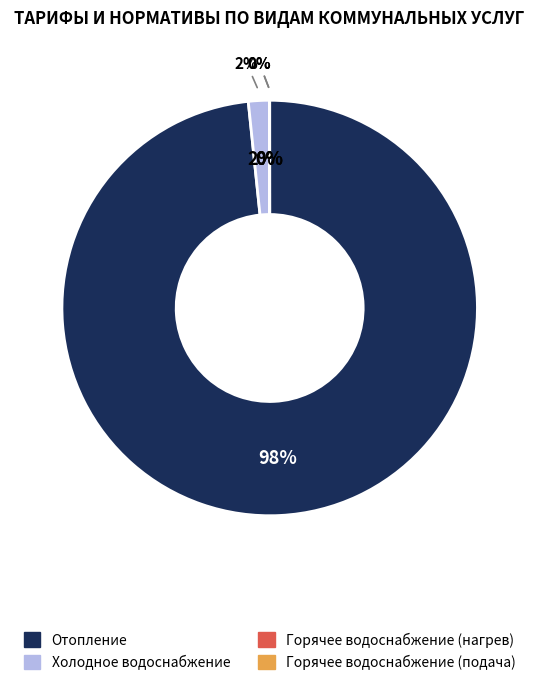

To the nearest percent, what is the difference between the largest and smallest slice percentages?

98%